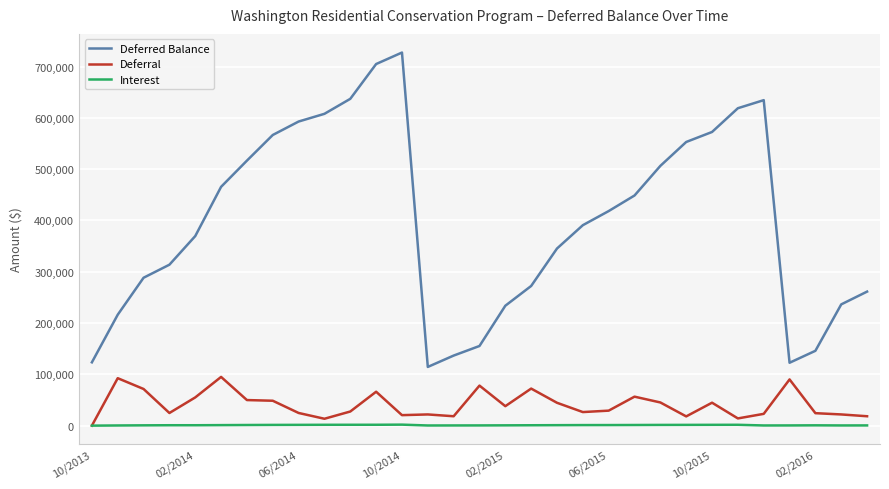

Which series has the largest total across all categories?

Deferred Balance